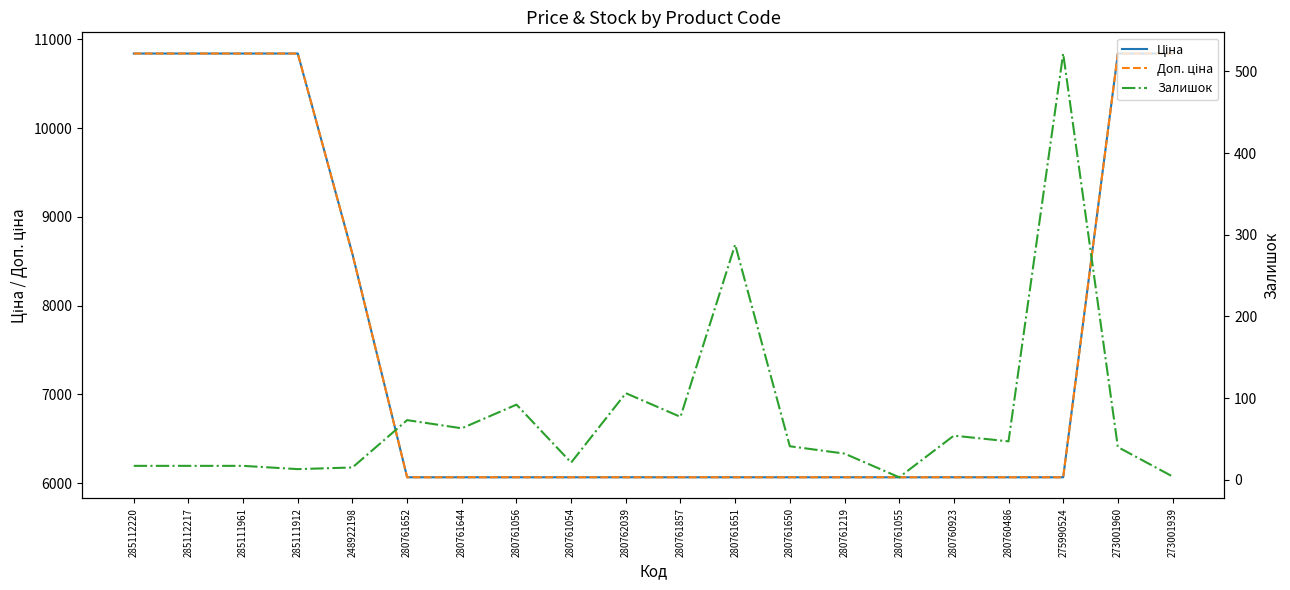

At 285111912, list the series in order from largest to smallest.

Ціна, Доп. ціна, Залишок